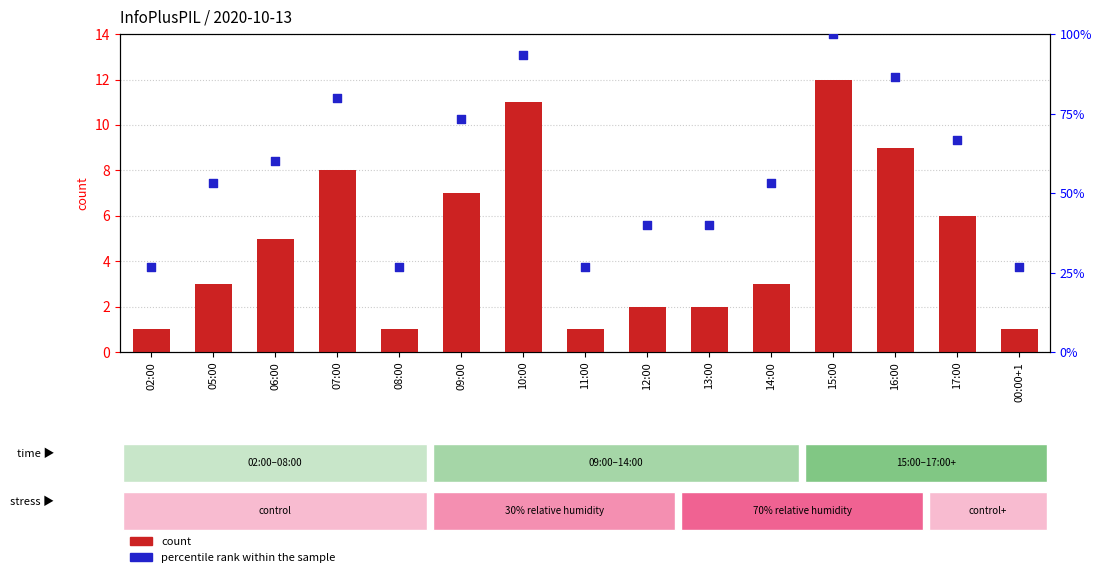

At how many categories does at least one series exceed 20?

15